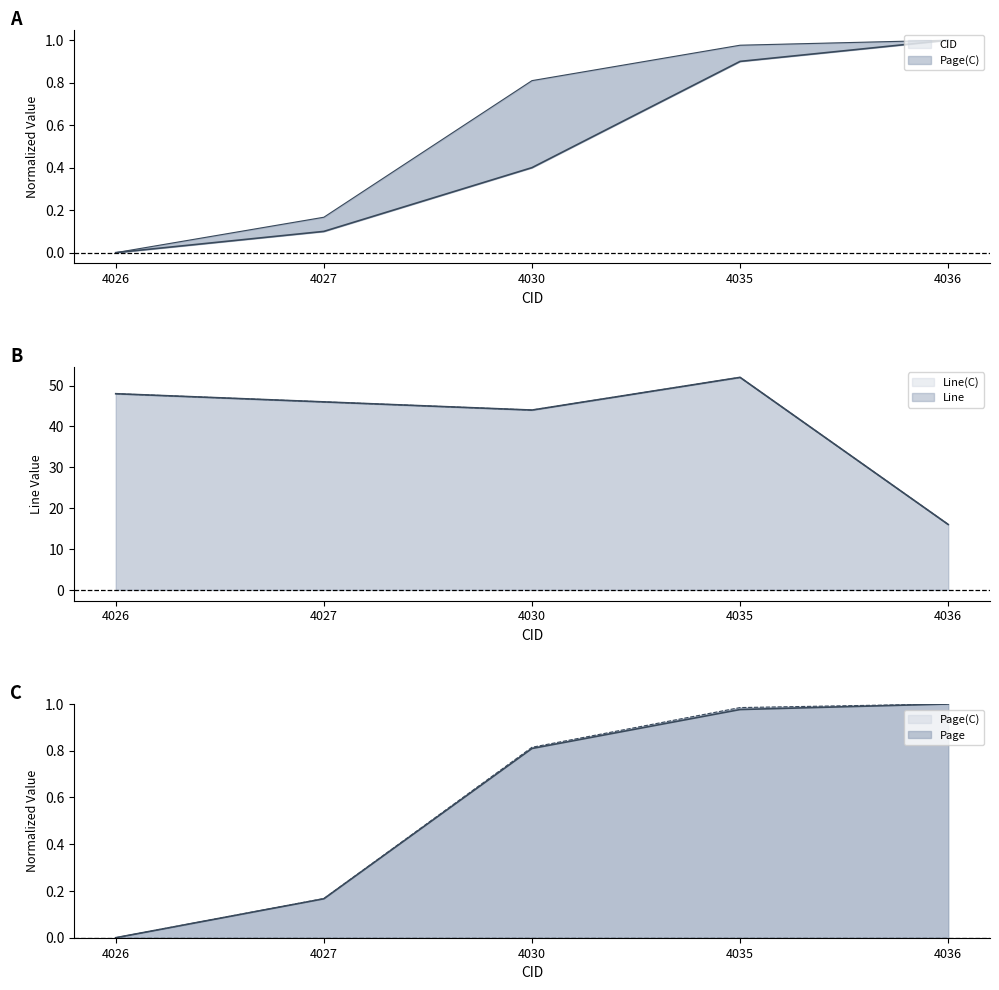

The Line(C) series shows 24.5 at 4026. True or false?

False